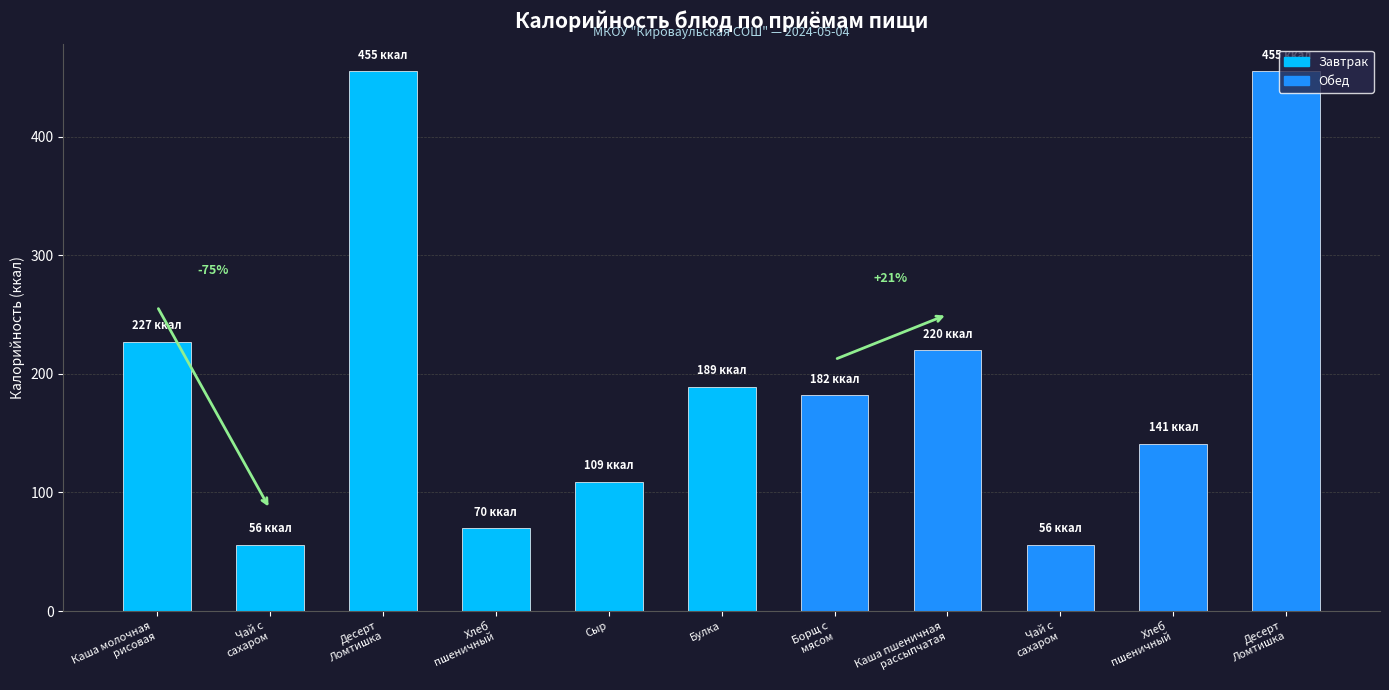

Count the number of data series in this chart.

1